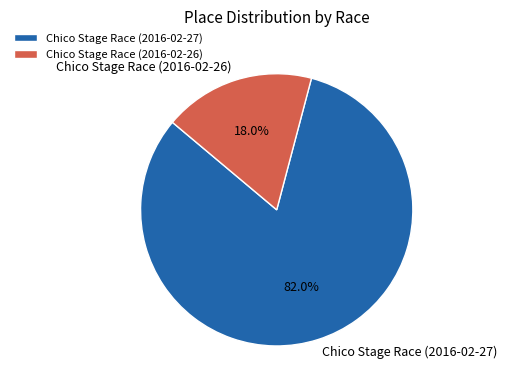

Rank the categories by value from lowest to highest.

Chico Stage Race (2016-02-26), Chico Stage Race (2016-02-27)